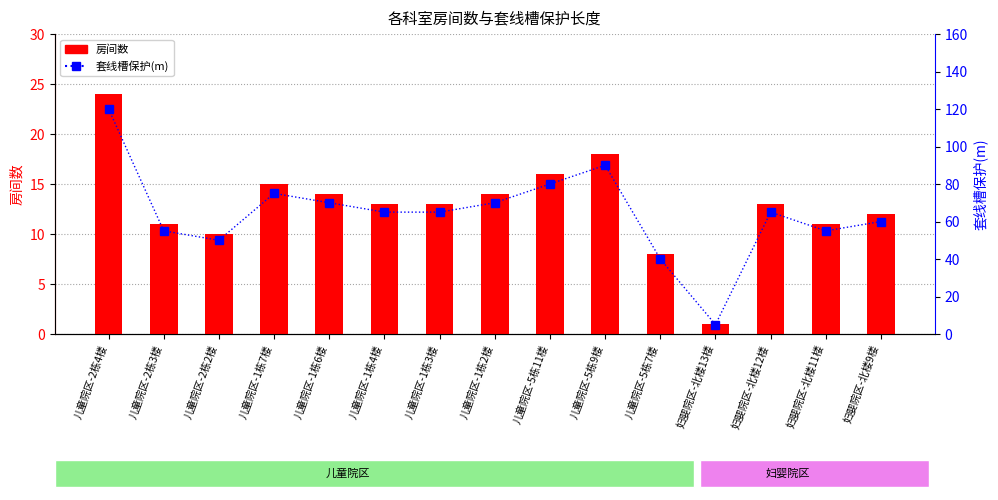

Rank the series by their maximum value, from highest to lowest.

套线槽保护(m), 房间数